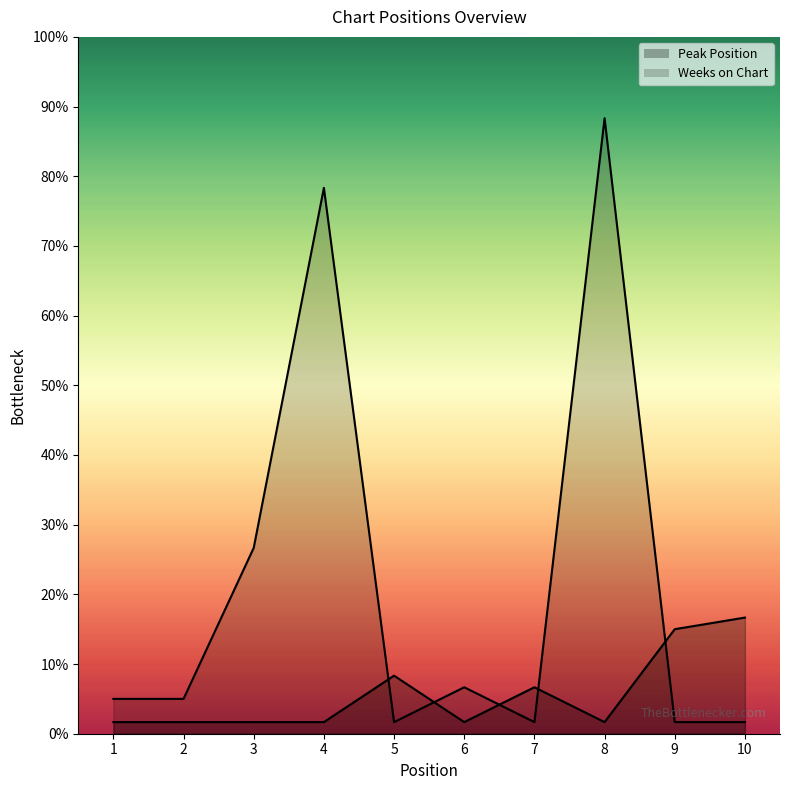

At which category does Peak Position reach its first local valley?

6